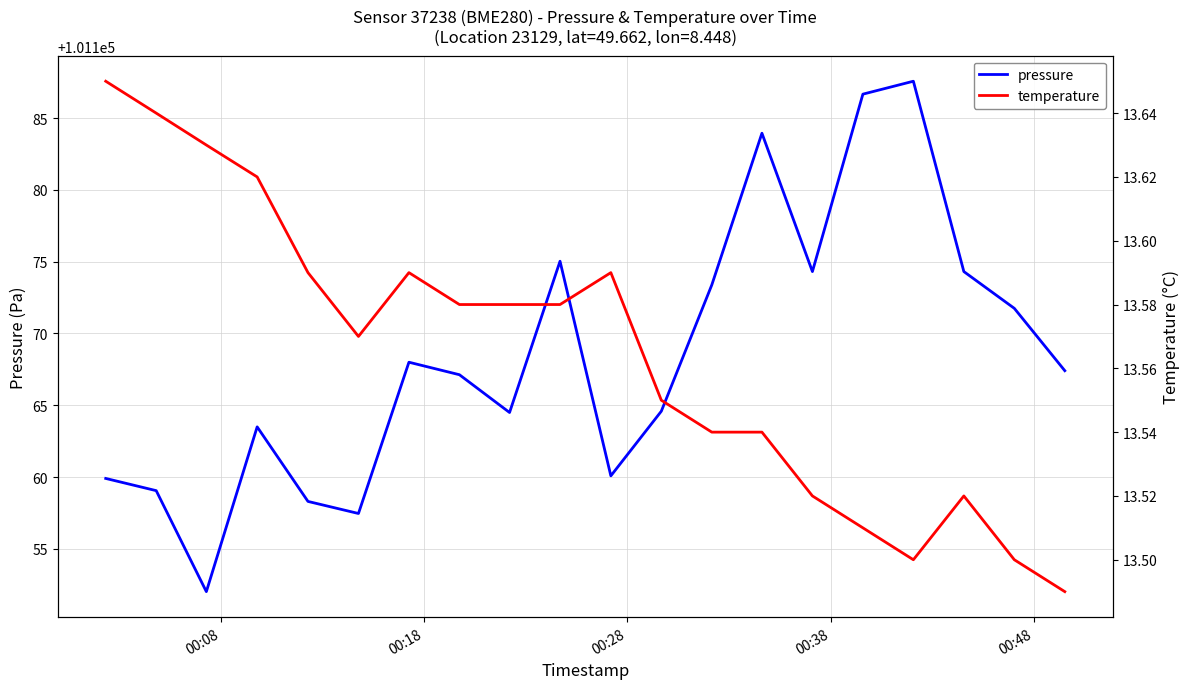

What is the maximum value for pressure?

101187.6